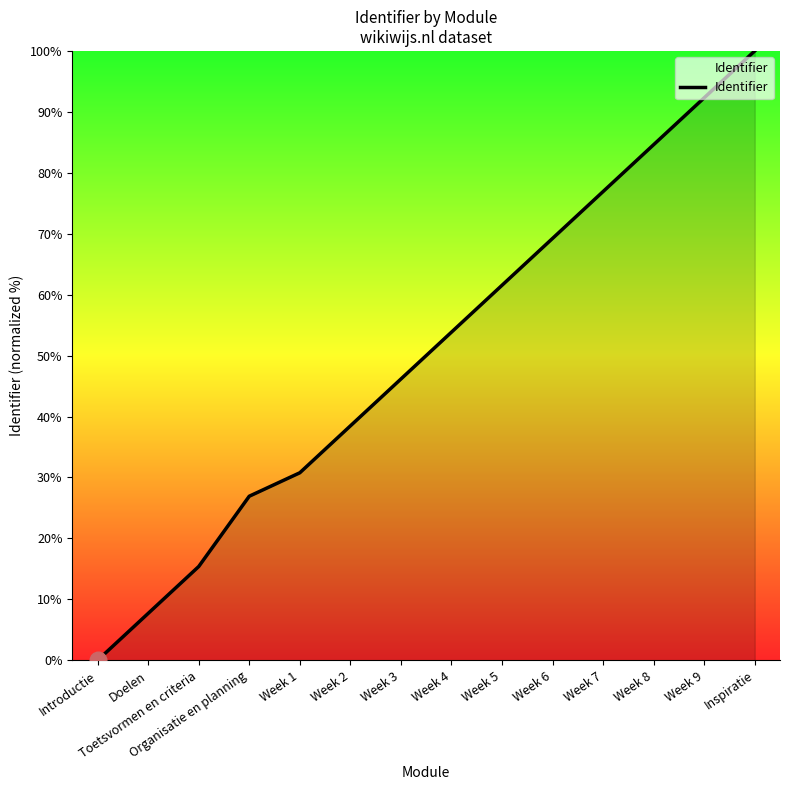

List the labels in order of value, largest first.

Inspiratie, Week 9, Week 8, Week 7, Week 6, Week 5, Week 4, Week 3, Week 2, Week 1, Organisatie en planning, Toetsvormen en criteria, Doelen, Introductie